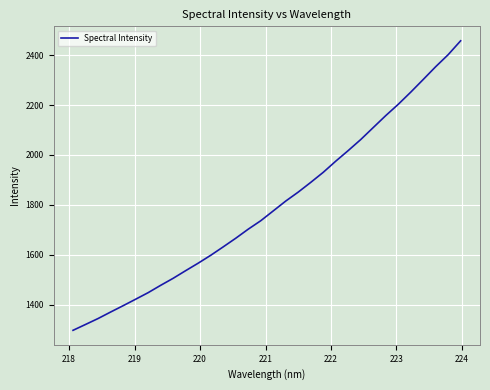

What is the maximum value shown in the chart?

2457.5